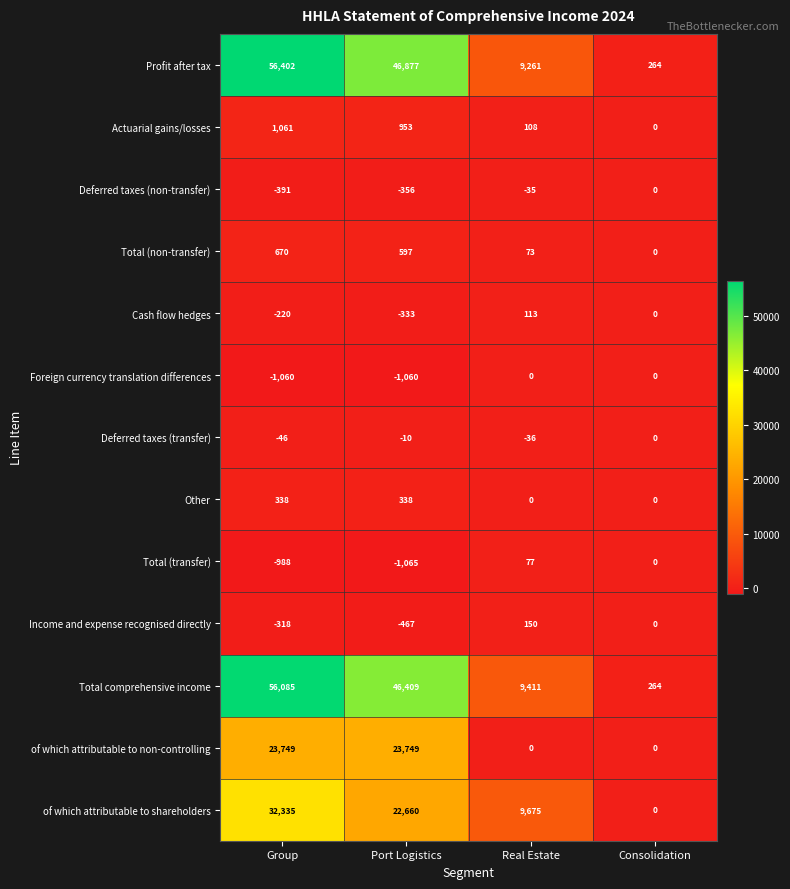

How many data points in of which attributable to shareholders are less than 22660?

2